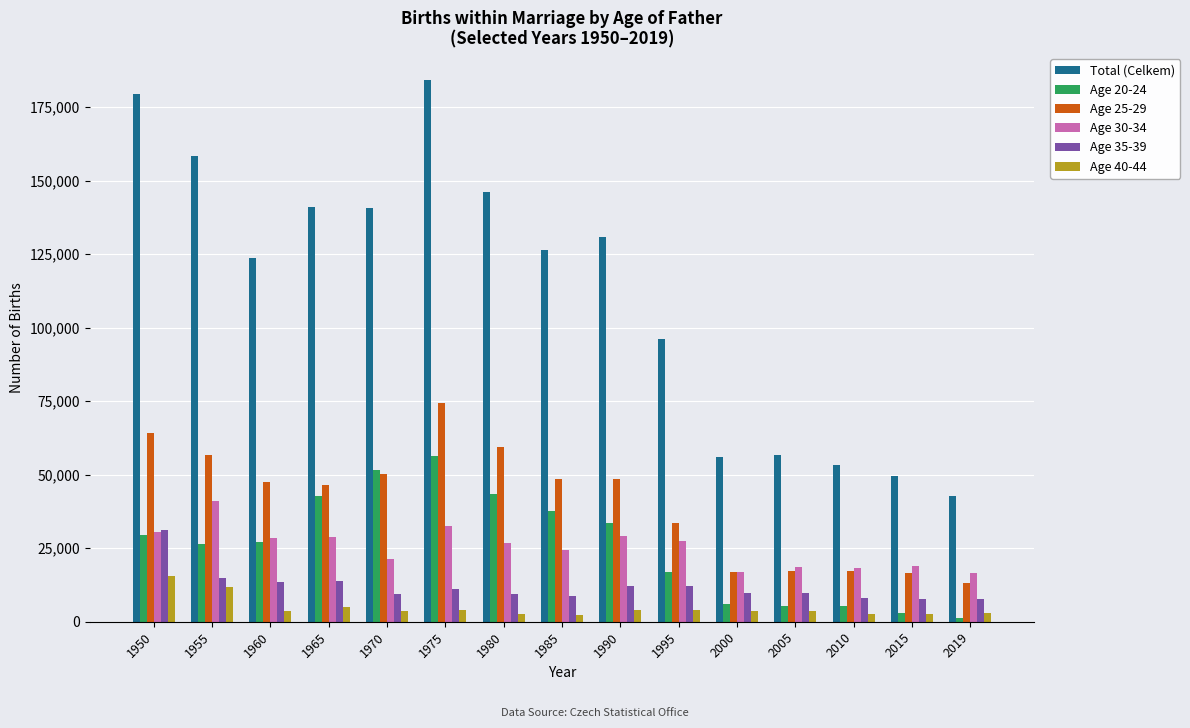

What is the approximate value of Total (Celkem) at 1980?

145964